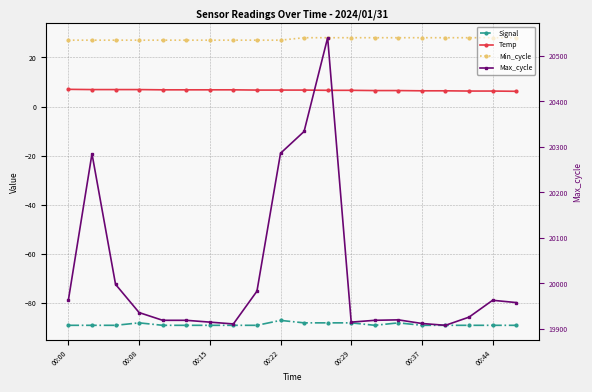

Which series changed the most between 00:00 and 11?

Max_cycle